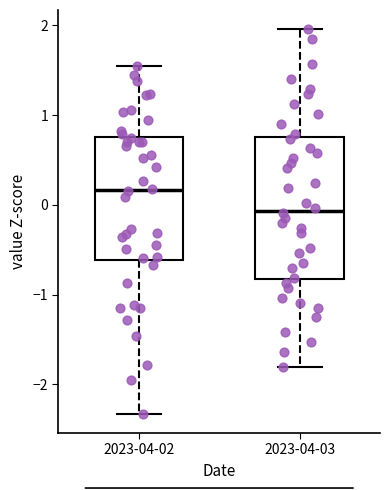

Comparing the boxes themselves (not the whiskers), which one is the tallest?

2023-04-03